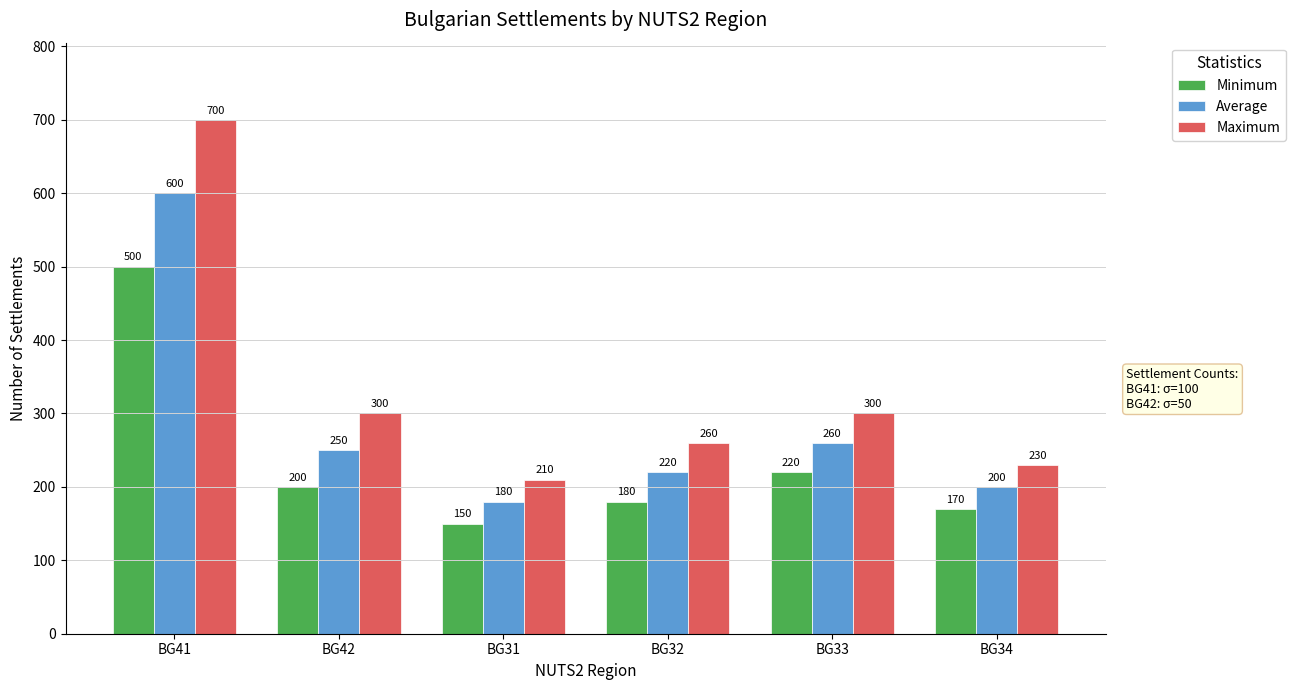

At how many categories does at least one series exceed 169?

6